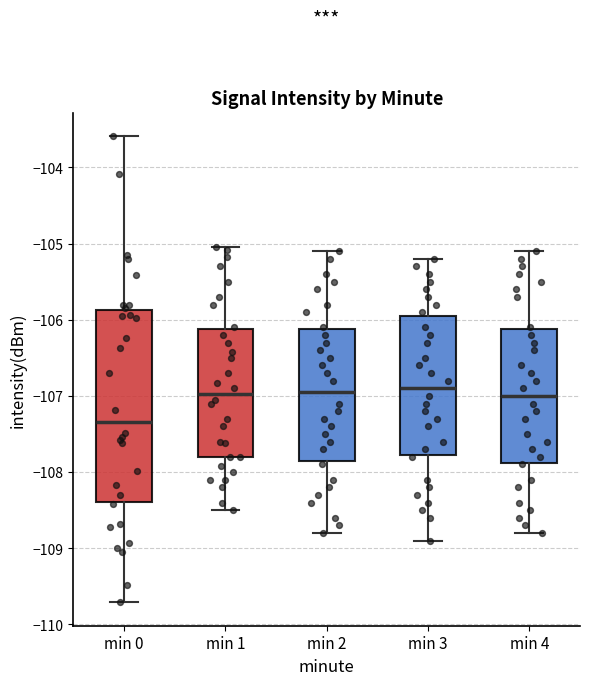

Where does the upper whisker of the box for min 4 end on the y-axis? The values are not printed on the chart, so give them approximately, as read against the axis.

-105.1